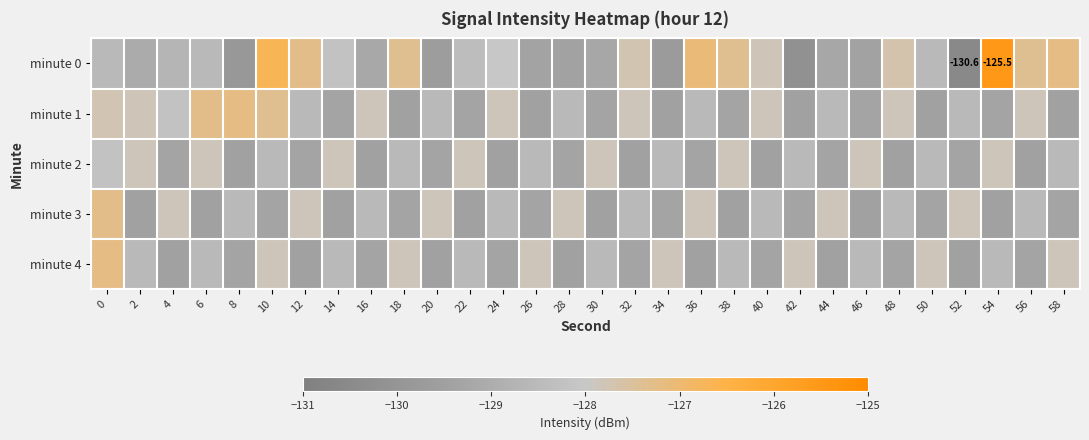

What is the sum of the minute 4 values at 12 and 20?

-258.9